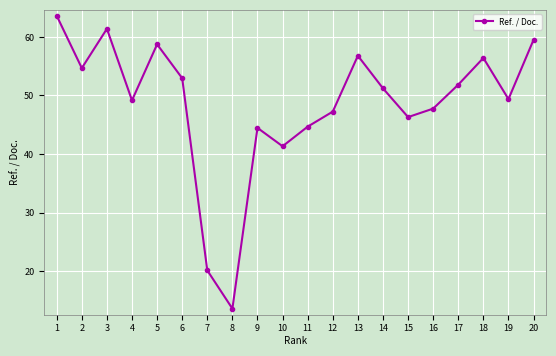

What is the minimum value shown in the chart?

13.6